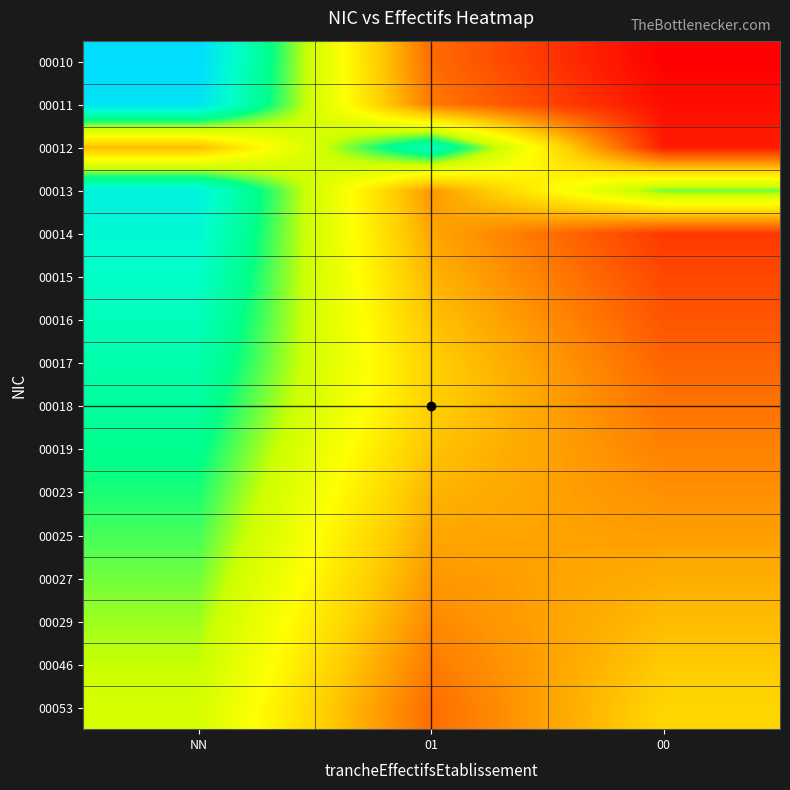

Reading left to right, transcribe all the data shown in this chart.

00010: NN=5.0	01=1.0	00=0.0
00011: NN=4.9	01=1.1	00=0.1
00012: NN=1.7	01=4.3	00=0.3
00013: NN=4.6	01=1.4	00=3.4
00014: NN=4.5	01=1.5	00=0.5
00015: NN=4.3	01=1.7	00=0.7
00016: NN=4.2	01=1.8	00=0.8
00017: NN=4.1	01=1.9	00=0.9
00018: NN=3.9	01=1.9	00=1.1
00019: NN=3.8	01=1.8	00=1.2
00023: NN=3.7	01=1.7	00=1.3
00025: NN=3.5	01=1.5	00=1.5
00027: NN=3.4	01=1.4	00=1.6
00029: NN=3.3	01=1.3	00=1.7
00046: NN=3.1	01=1.1	00=1.9
00053: NN=3.0	01=1.0	00=2.0